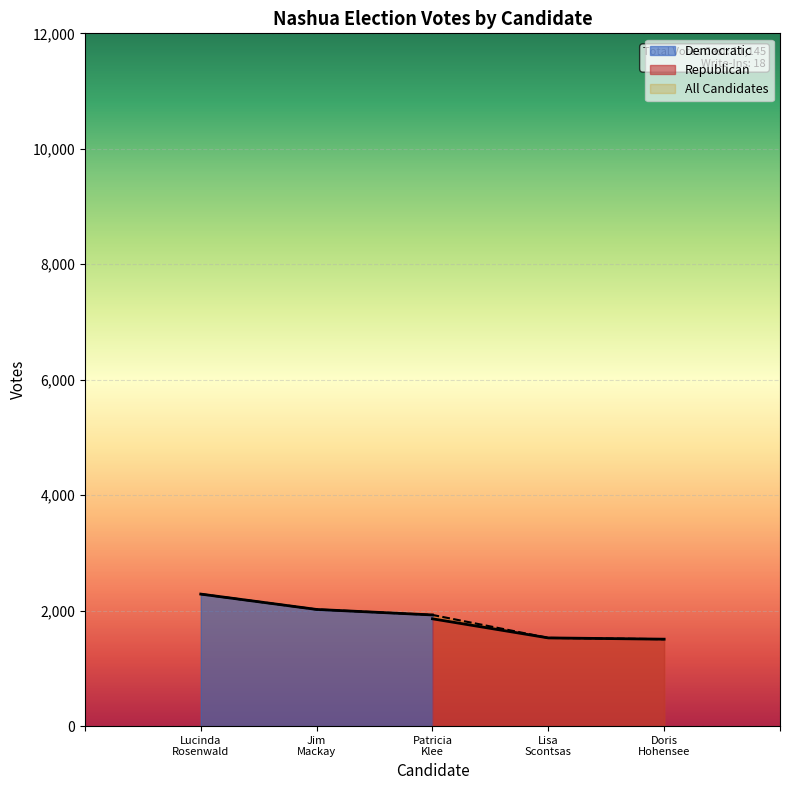

Between Patricia Klee and Lucinda Rosenwald, which is larger?

Lucinda Rosenwald